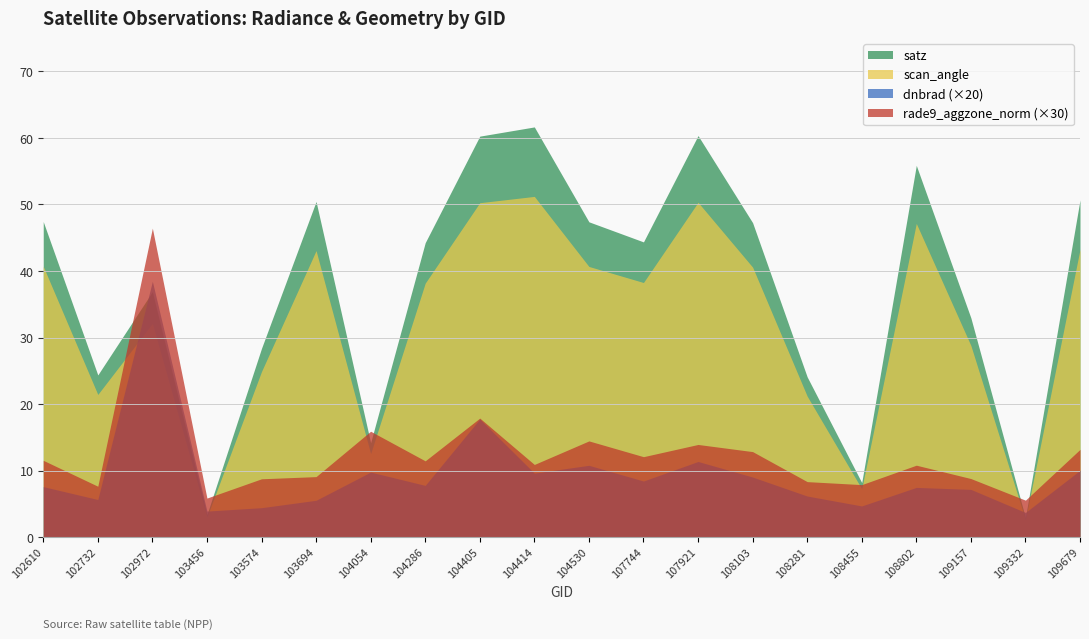

Rank the series by their maximum value, from highest to lowest.

satz, scan_angle, rade9_aggzone_norm (×30), dnbrad (×20)